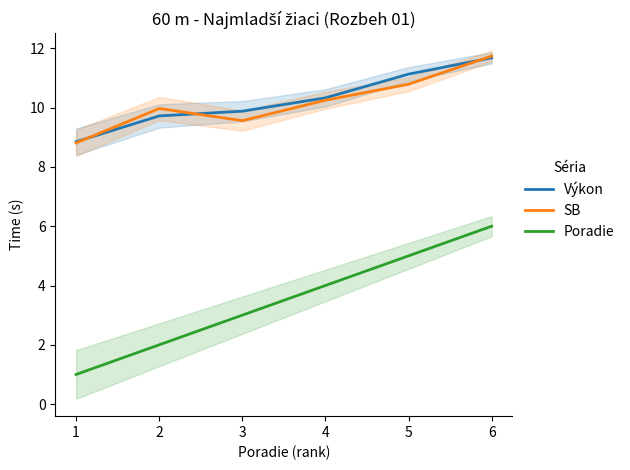

The value of Poradie at 1 is 1.7. True or false?

False